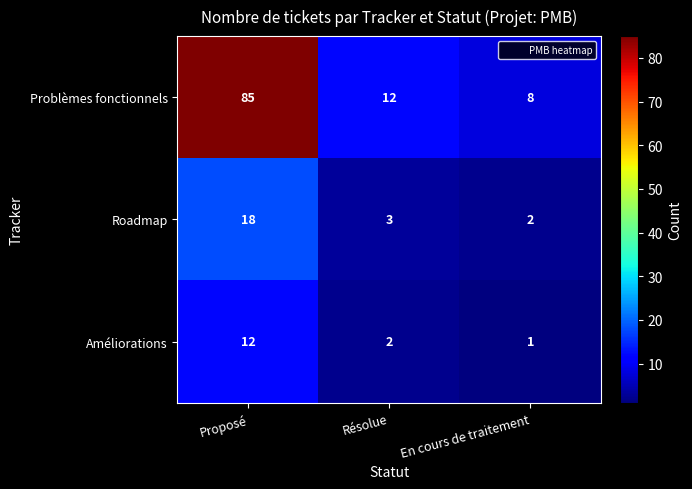

Which series has the widest spread of values?

Problèmes fonctionnels